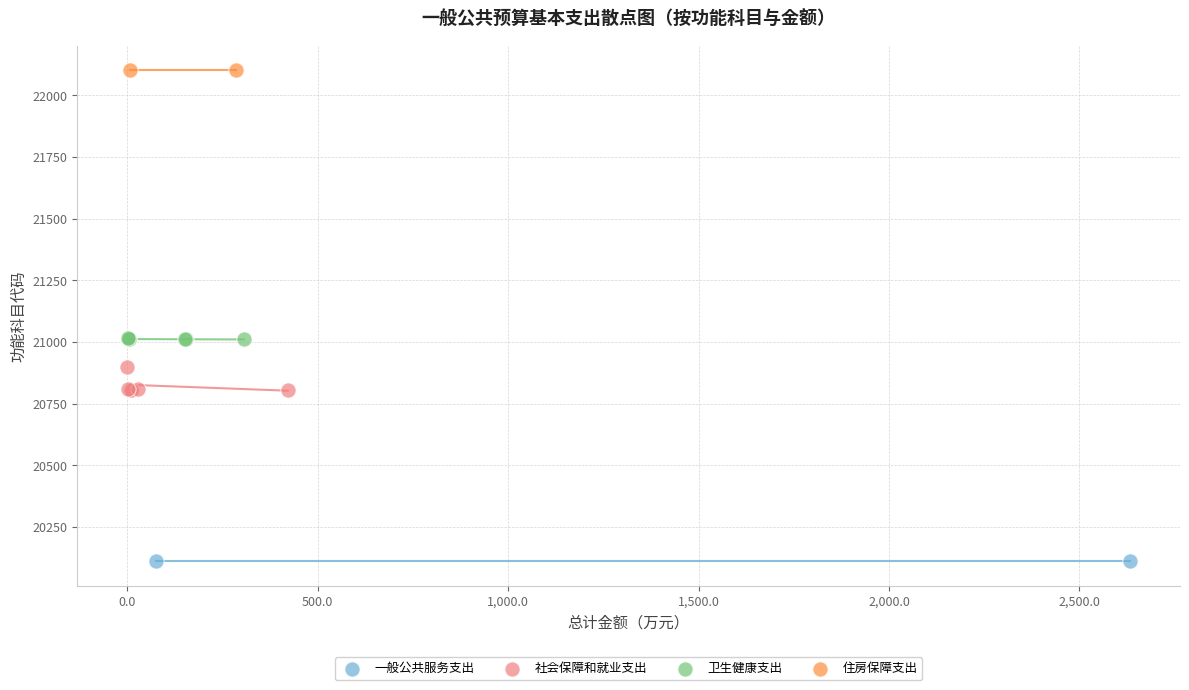

Which series reaches the maximum Y coordinate?

住房保障支出